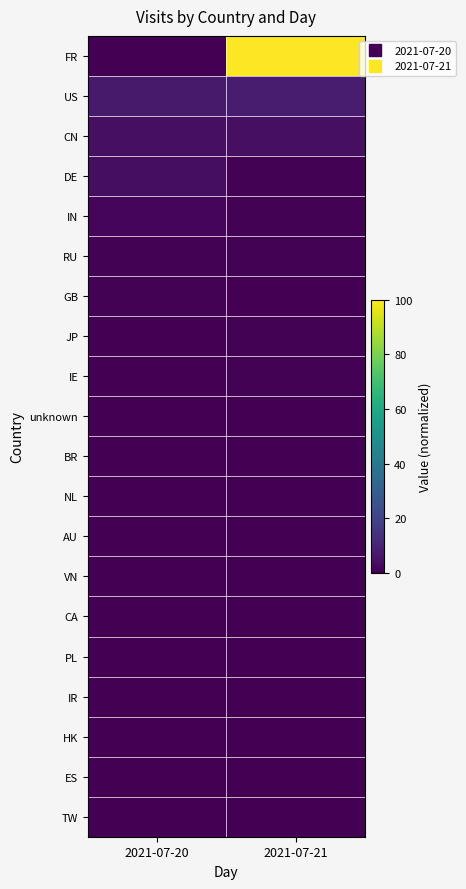

Reading right to left, what are all the values shown in this chart?

FR: 2021-07-21=100.0	2021-07-20=0.3
US: 2021-07-21=7.9	2021-07-20=7.2
CN: 2021-07-21=4.0	2021-07-20=4.1
DE: 2021-07-21=0.7	2021-07-20=3.7
IN: 2021-07-21=0.7	2021-07-20=1.8
RU: 2021-07-21=0.4	2021-07-20=0.4
GB: 2021-07-21=0.2	2021-07-20=0.5
JP: 2021-07-21=0.5	2021-07-20=0.1
IE: 2021-07-21=0.5	2021-07-20=0.0
unknown: 2021-07-21=0.3	2021-07-20=0.1
BR: 2021-07-21=0.1	2021-07-20=0.3
NL: 2021-07-21=0.2	2021-07-20=0.2
AU: 2021-07-21=0.4	2021-07-20=0.0
VN: 2021-07-21=0.2	2021-07-20=0.1
CA: 2021-07-21=0.1	2021-07-20=0.2
PL: 2021-07-21=0.2	2021-07-20=0.1
IR: 2021-07-21=0.2	2021-07-20=0.1
HK: 2021-07-21=0.2	2021-07-20=0.1
ES: 2021-07-21=0.1	2021-07-20=0.1
TW: 2021-07-21=0.2	2021-07-20=0.0